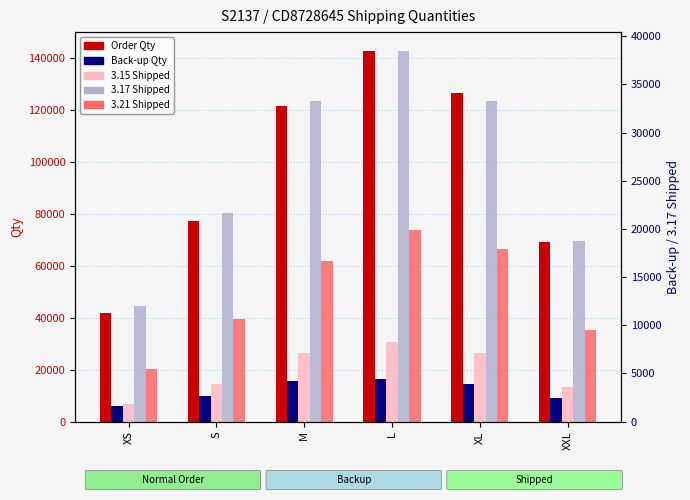

Rank the series by their maximum value, from lowest to highest.

Back-up Qty, 3.15 Shipped, 3.17 Shipped, 3.21 Shipped, Order Qty